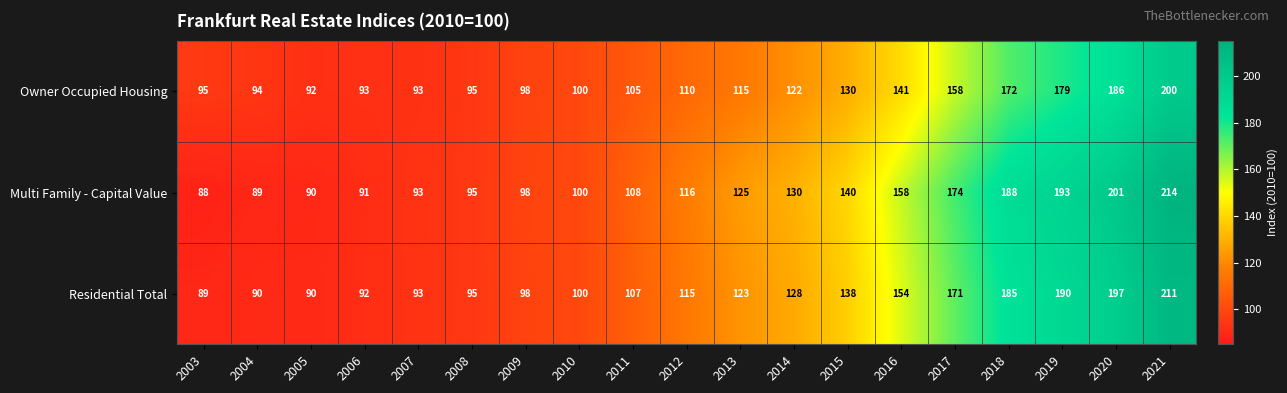

At which category is the sum across all series the highest?

2021